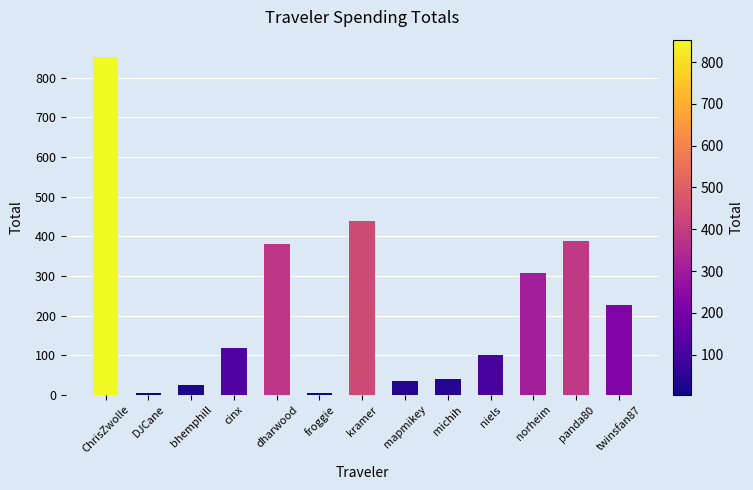

What is the sum of the values at kramer and michih?

479.6